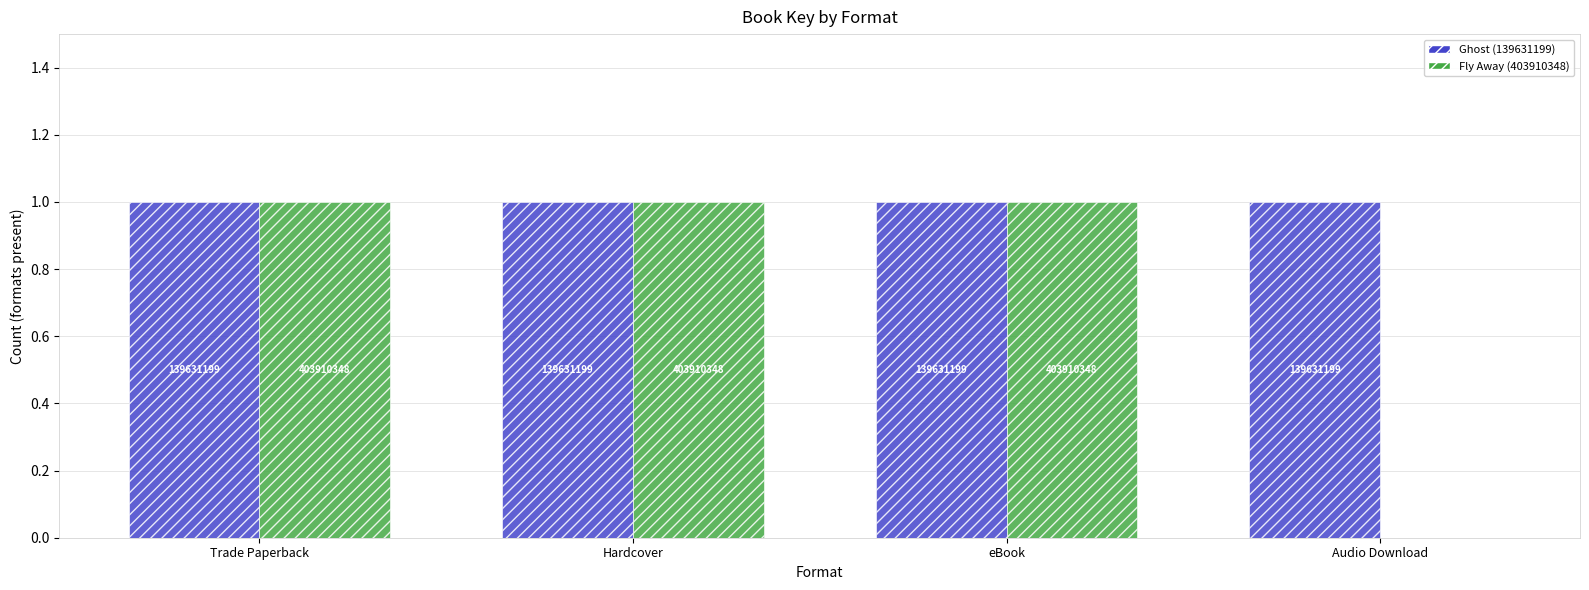

Does the chart contain stacked bars?

No